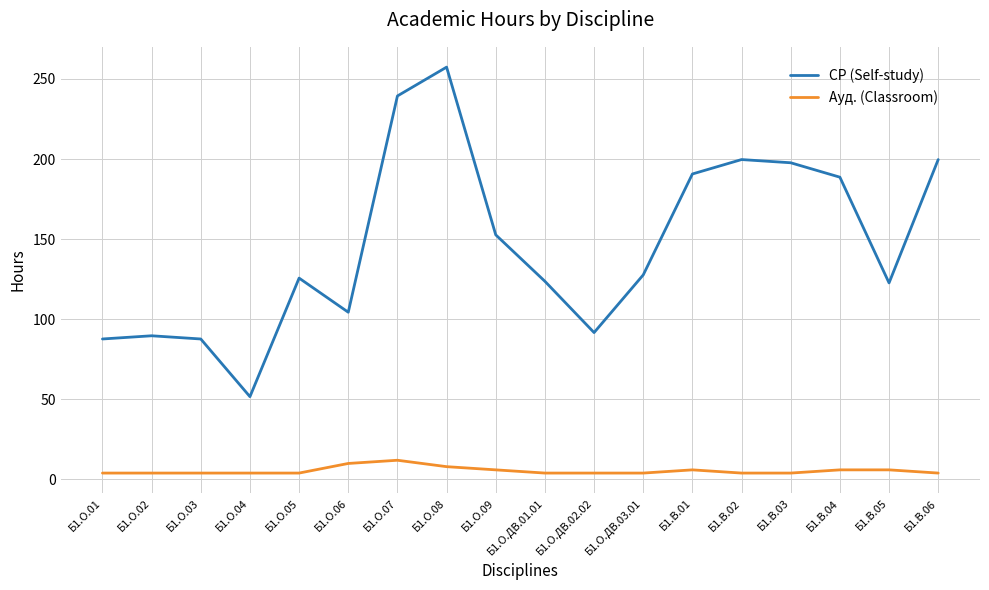

Is it true that Ауд. (Classroom) equals 4.0 at Б1.О.05?

True